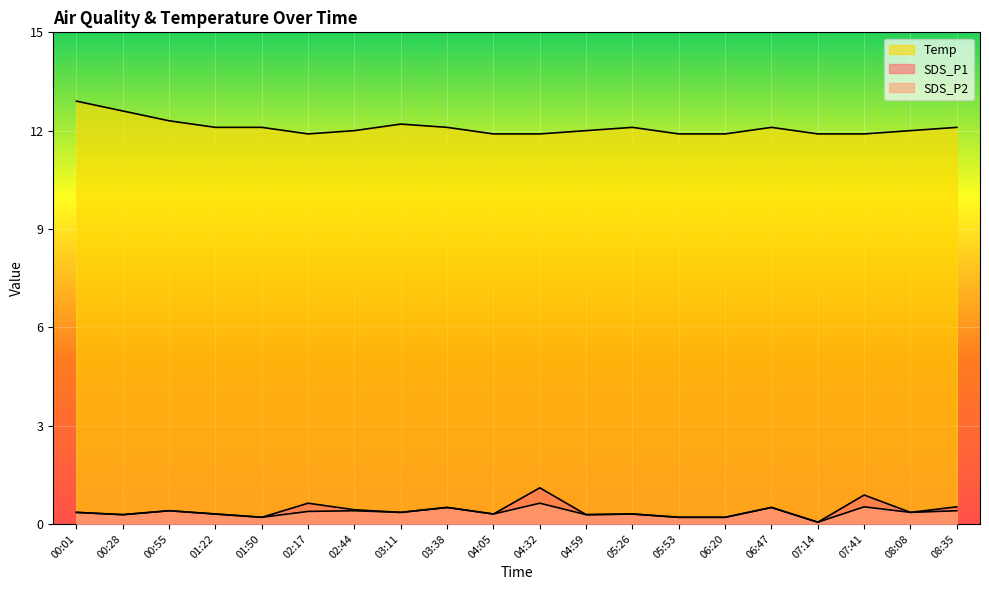

Rank the series by their maximum value, from highest to lowest.

Temp, SDS_P1, SDS_P2